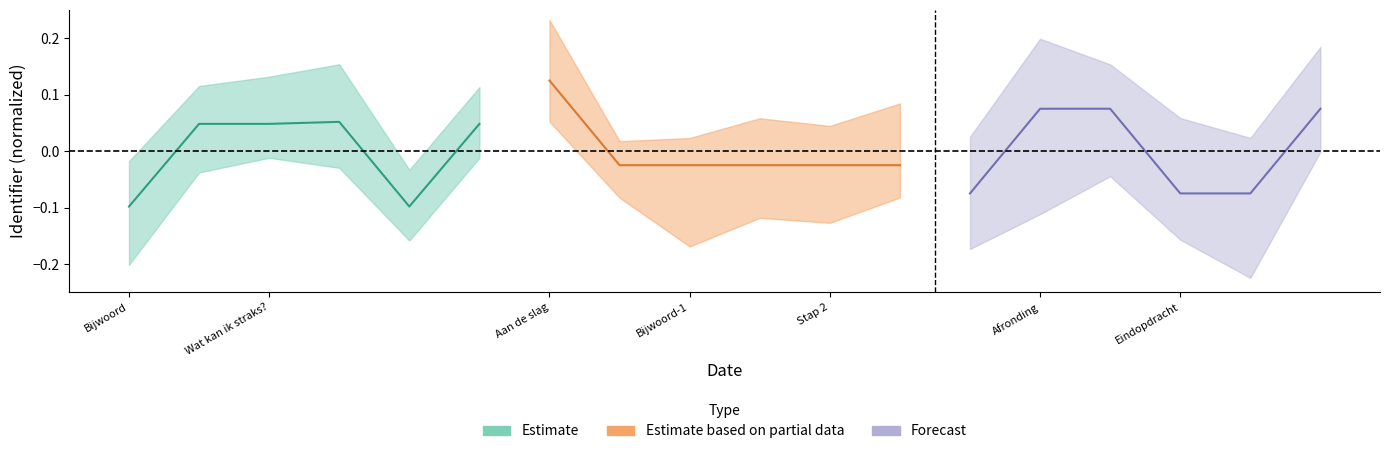

True or false: Estimate based on partial data has more than 1 interior local peaks.

False